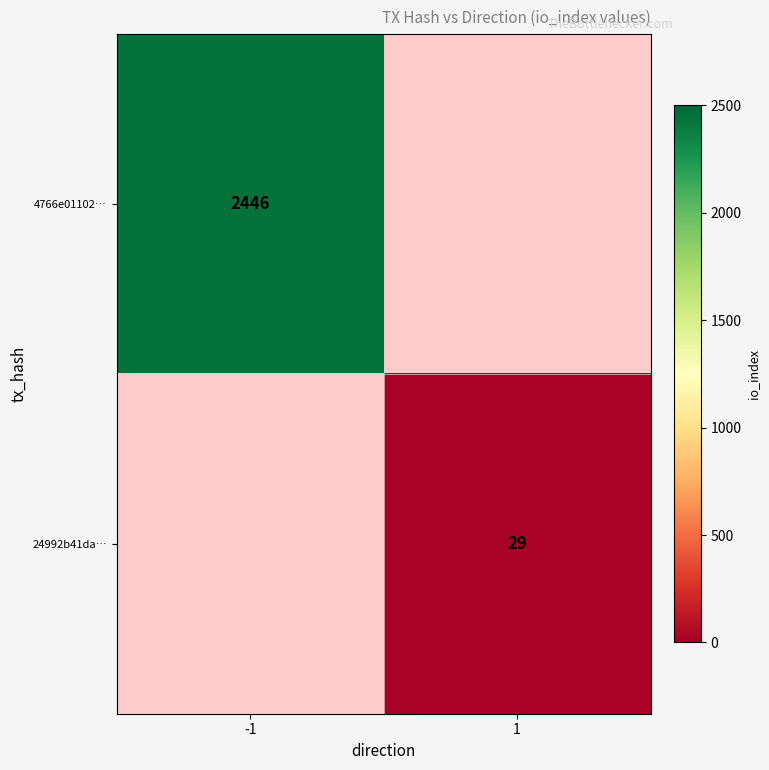

Is it true that 24992b41da… equals 29 at 1?

True